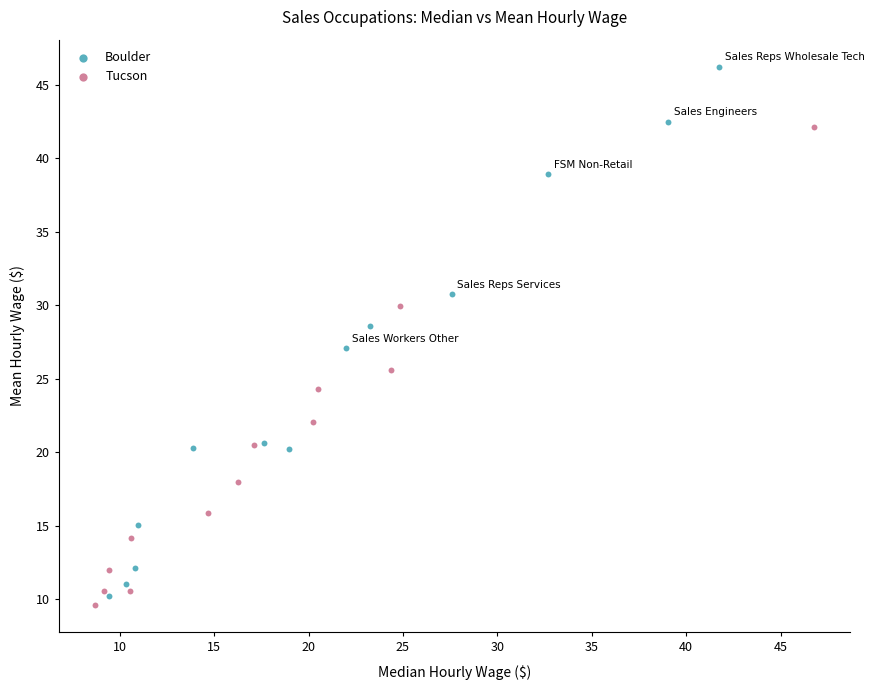

Which series contains the highest Y value?

Boulder